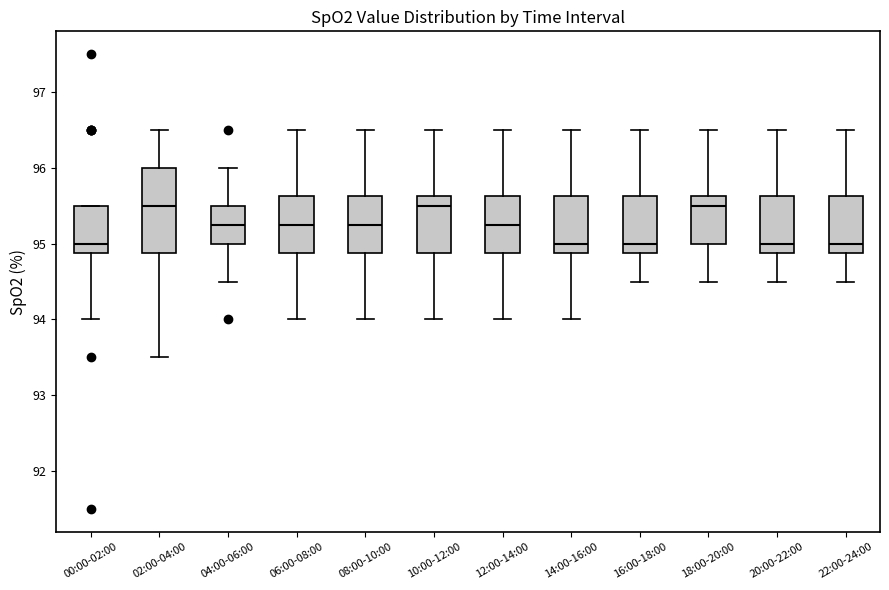

Where does the lower whisker of the box for 20:00-22:00 end on the y-axis? The values are not printed on the chart, so give them approximately, as read against the axis.

94.5